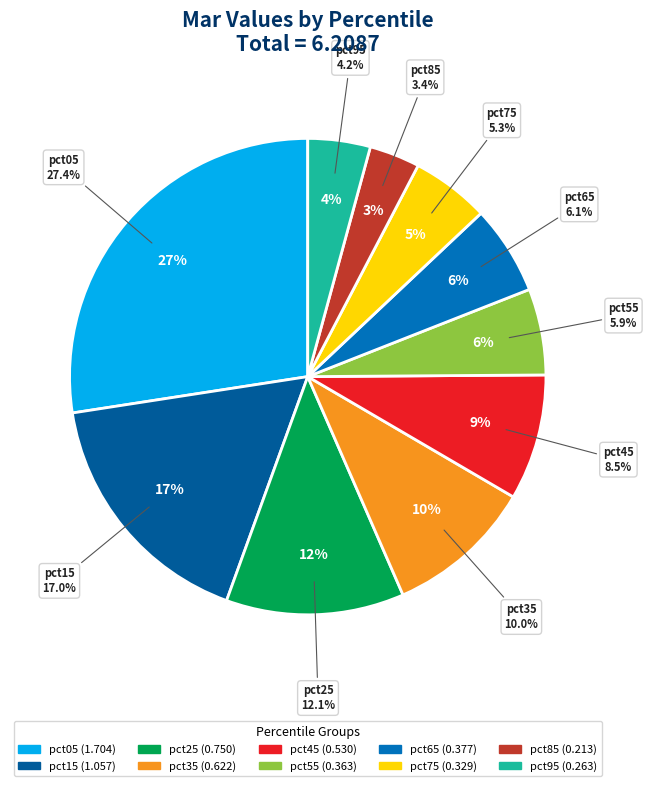

Does any single category account for the majority?

No